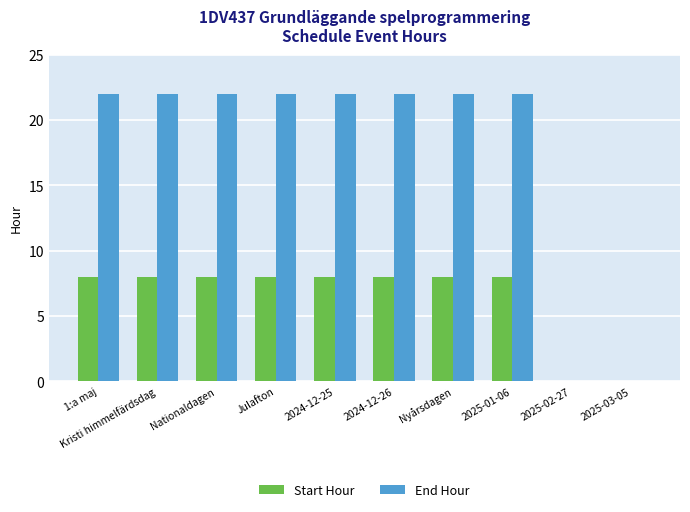

Reading left to right, what are all the values shown in this chart?

Start Hour: 8	8	8	8	8	8	8	8	0	0
End Hour: 22	22	22	22	22	22	22	22	0	0